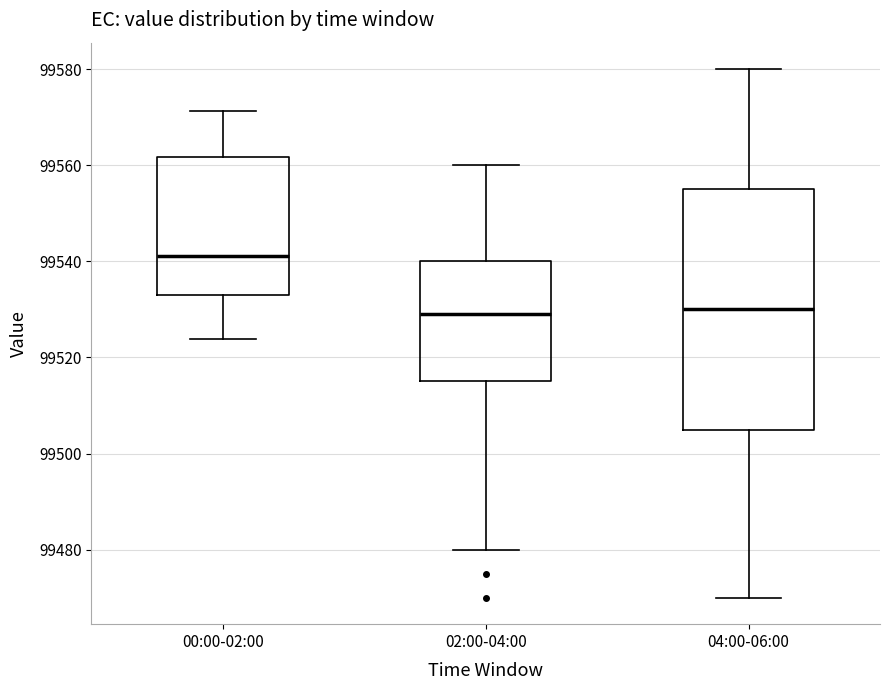

Reading left to right, transcribe this box plot: for each box, give where its median line is, the range the box spans, and where its two whiskers end, as read against the y-axis. The values are not printed on the chart, so give them approximately, as read against the axis.

00:00-02:00: median 99542, box 99532 to 99562, whiskers 99524 to 99572
02:00-04:00: median 99530, box 99516 to 99540, whiskers 99480 to 99560
04:00-06:00: median 99530, box 99506 to 99556, whiskers 99470 to 99580